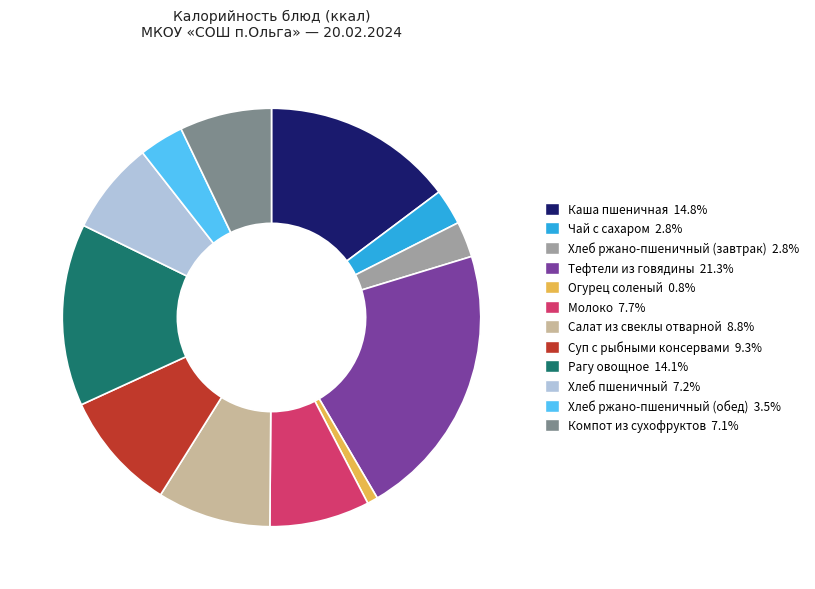

Is it true that Чай с сахаром is 3% of the pie?

True